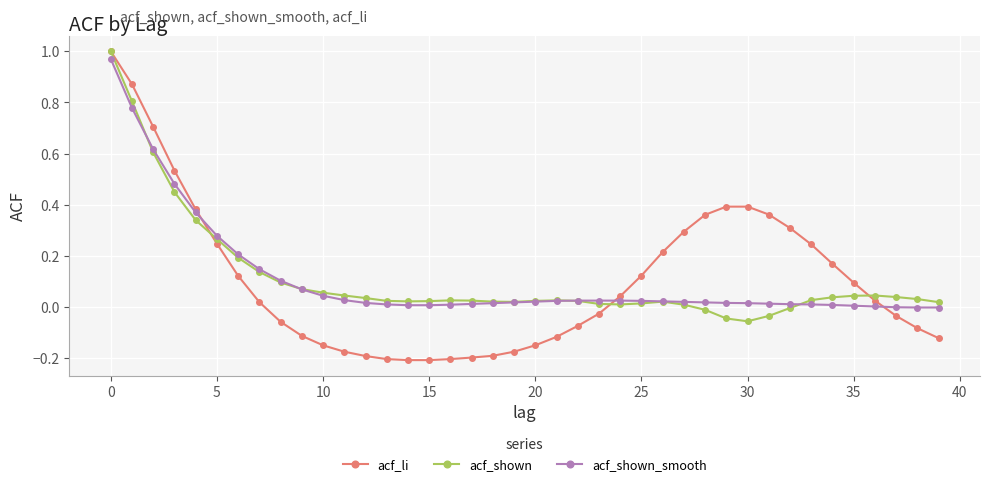

Which series has the largest range (max minus min)?

acf_li